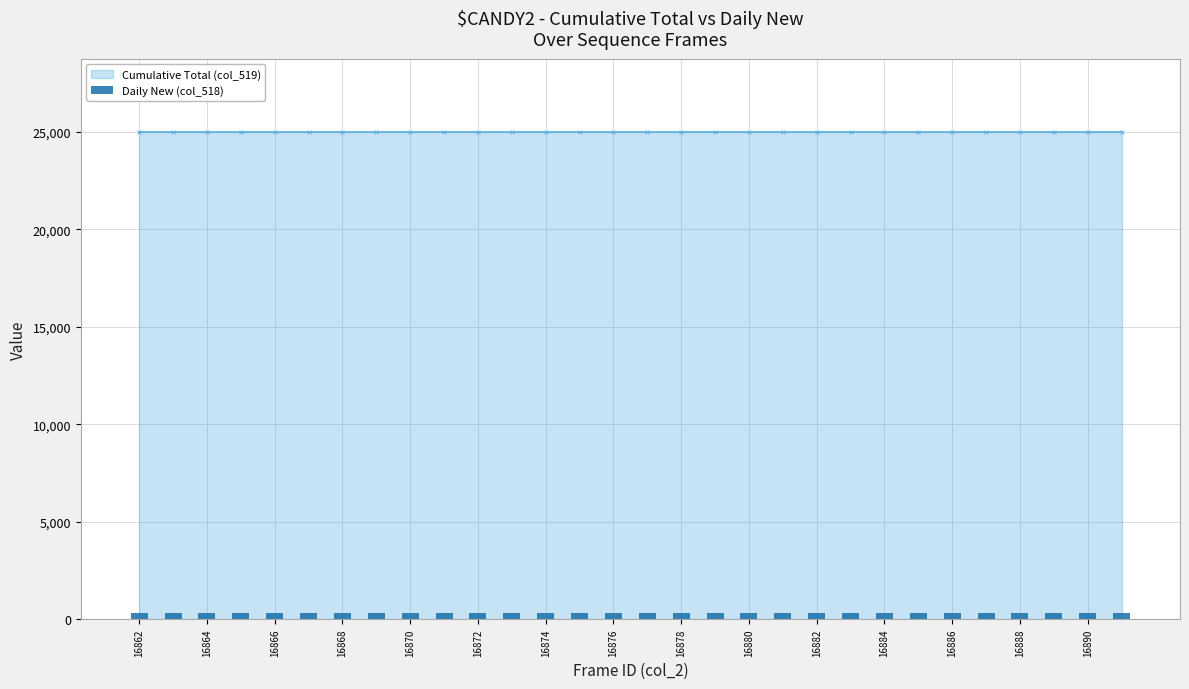

What is the sum of all values?

8978.0